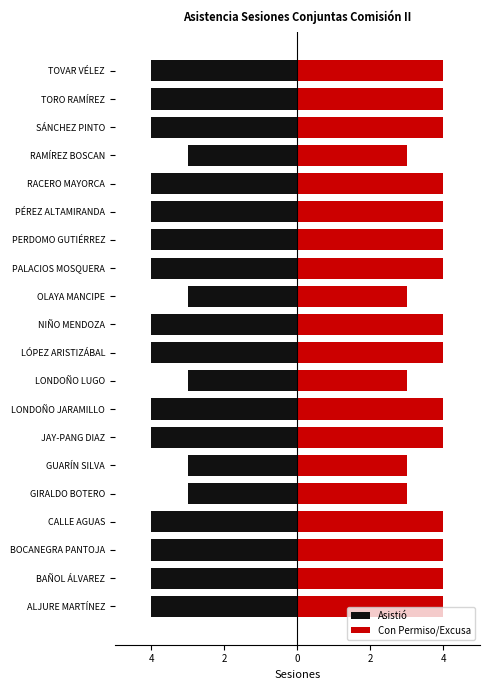

Which series has the widest spread of values?

Asistió